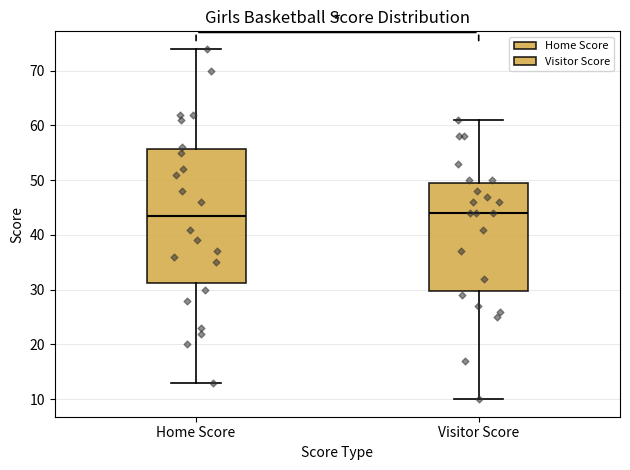

Reading left to right, transcribe this box plot: for each box, give where its median line is, the range the box spans, and where its two whiskers end, as read against the y-axis. The values are not printed on the chart, so give them approximately, as read against the axis.

Home Score: median 44, box 31 to 56, whiskers 13 to 74
Visitor Score: median 44, box 30 to 50, whiskers 10 to 61